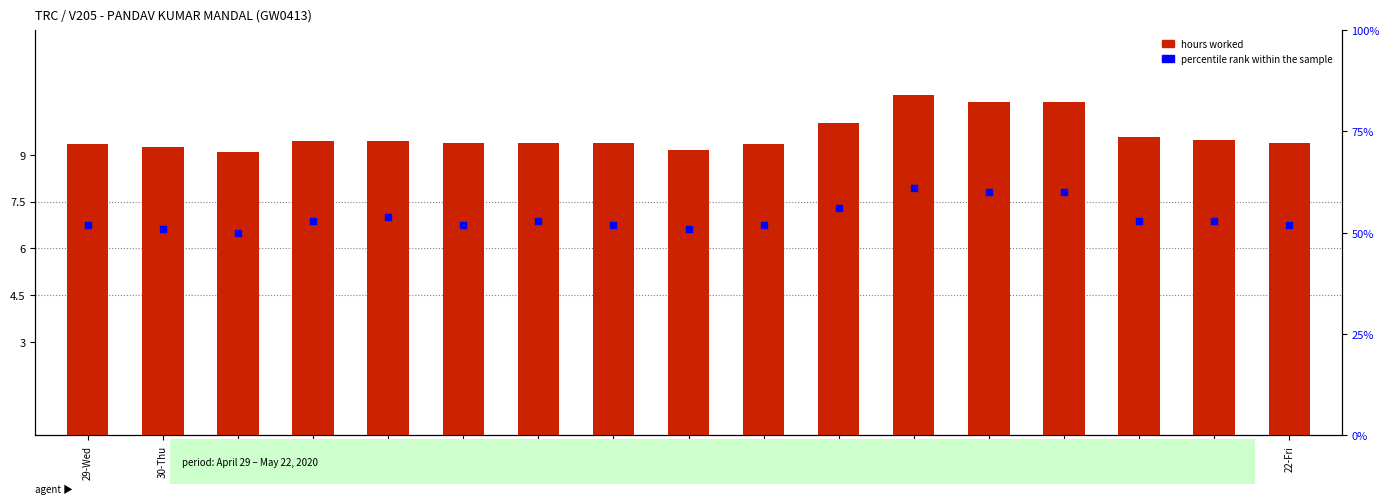

Which series has the widest spread of Y values?

hours worked